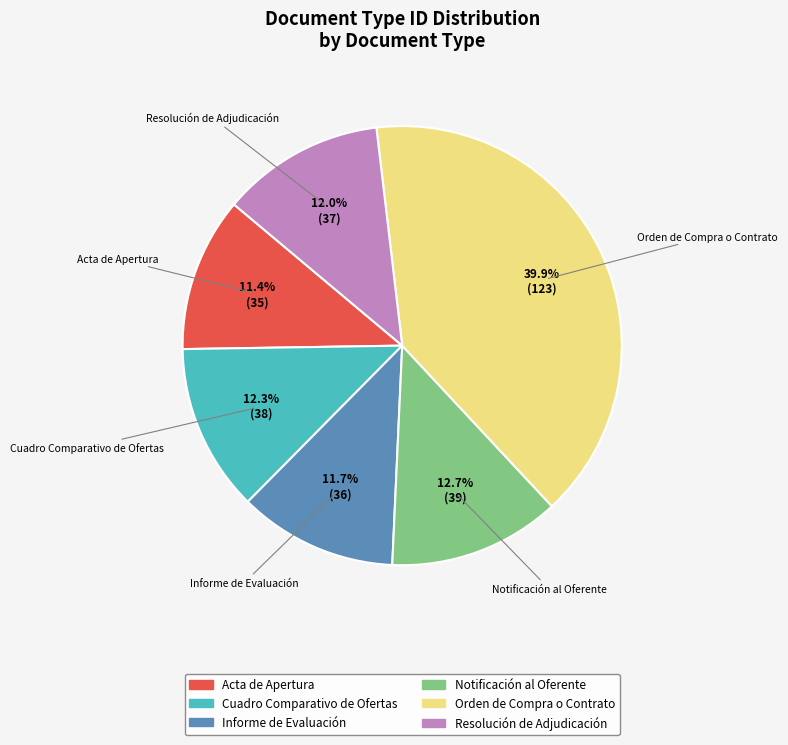

How many segments does this pie chart have?

6